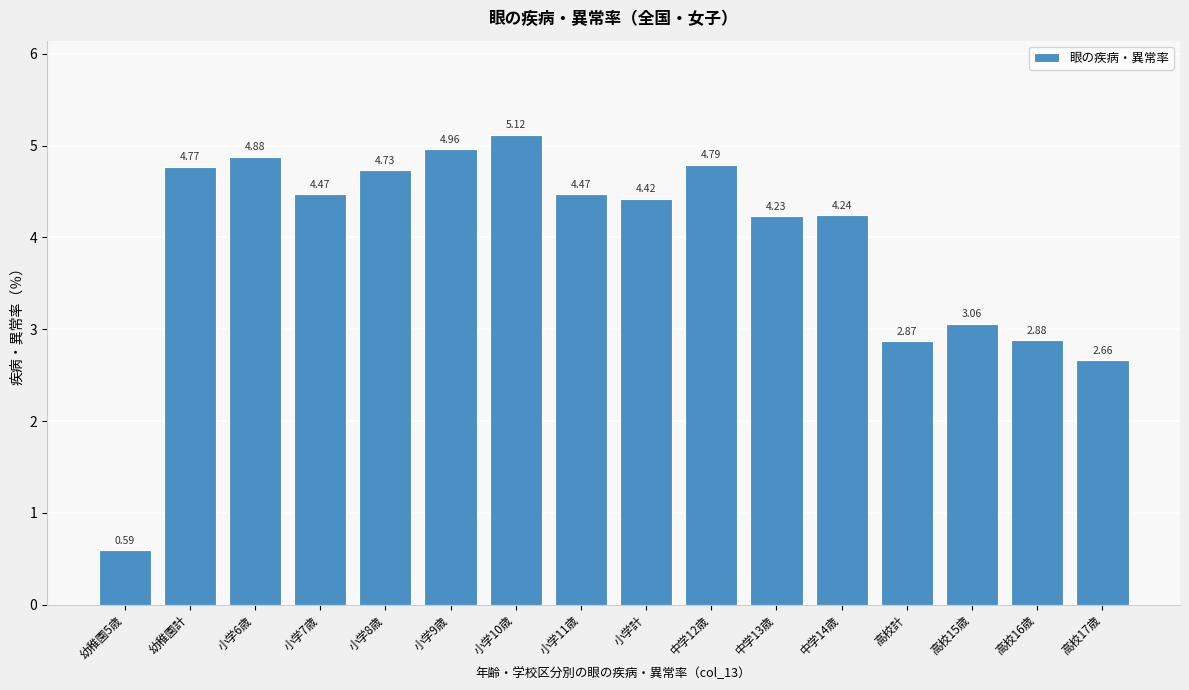

What is the sum of the values at 小学10歳 and 小学7歳?

9.6